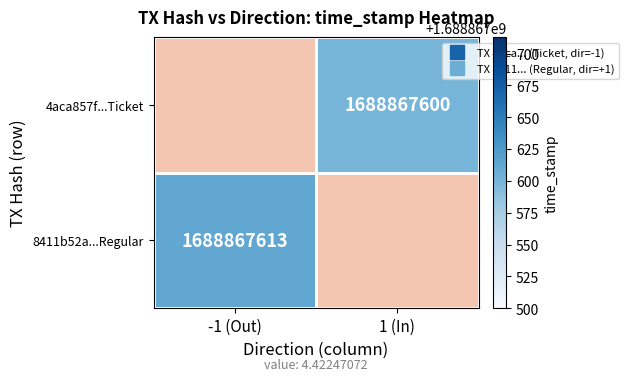

The 4aca857f...Ticket series shows -859174527 at 1 (In). True or false?

False